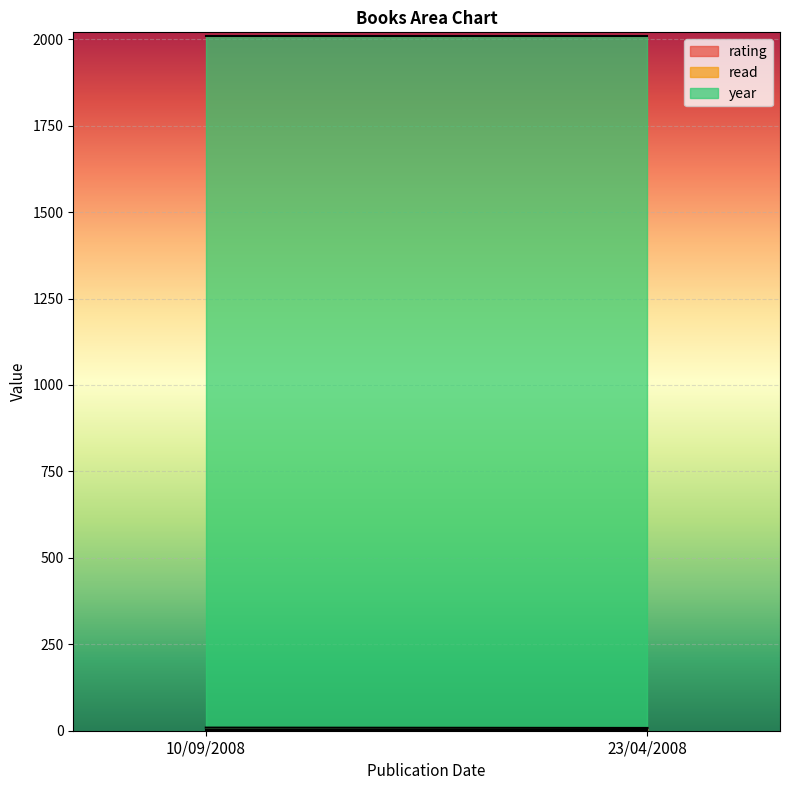

What is the difference between the rating values at 23/04/2008 and 10/09/2008?

1